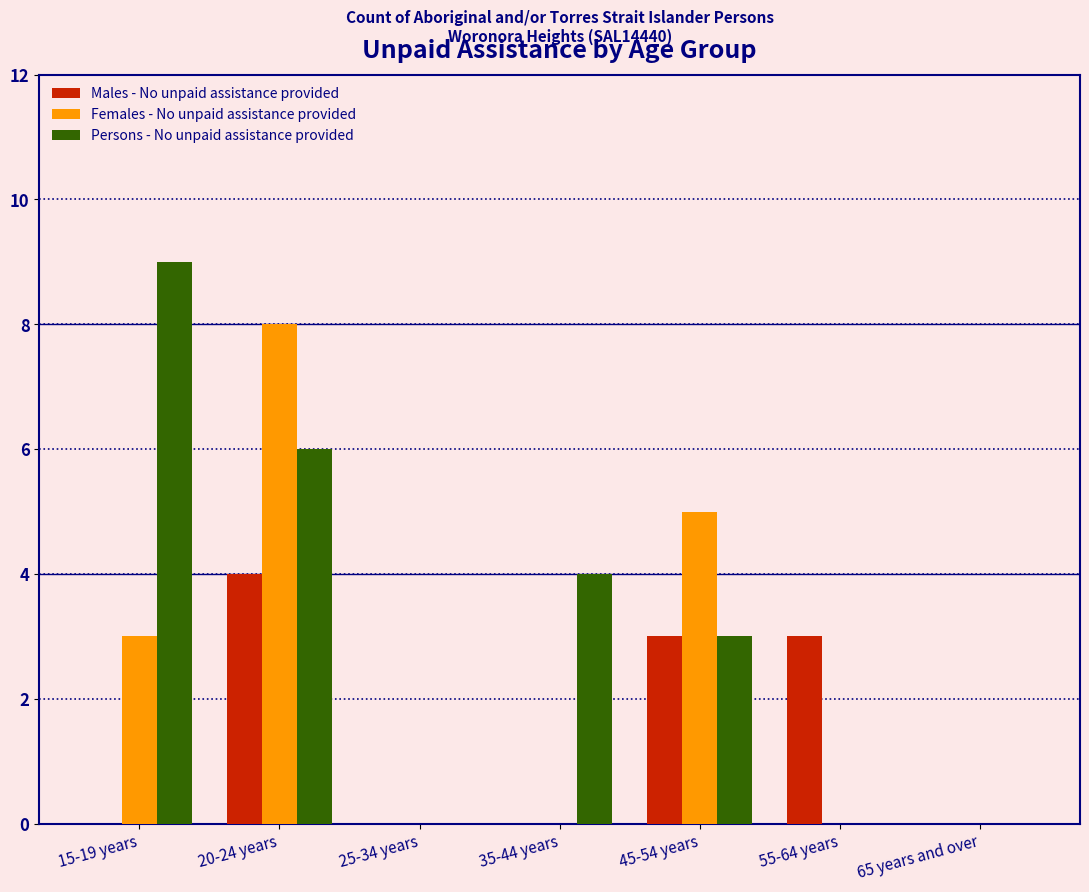

Reading left to right, extract all data points from this chart.

Males - No unpaid assistance provided: 15-19 years=0	20-24 years=4	25-34 years=0	35-44 years=0	45-54 years=3	55-64 years=3	65 years and over=0
Females - No unpaid assistance provided: 15-19 years=3	20-24 years=8	25-34 years=0	35-44 years=0	45-54 years=5	55-64 years=0	65 years and over=0
Persons - No unpaid assistance provided: 15-19 years=9	20-24 years=6	25-34 years=0	35-44 years=4	45-54 years=3	55-64 years=0	65 years and over=0